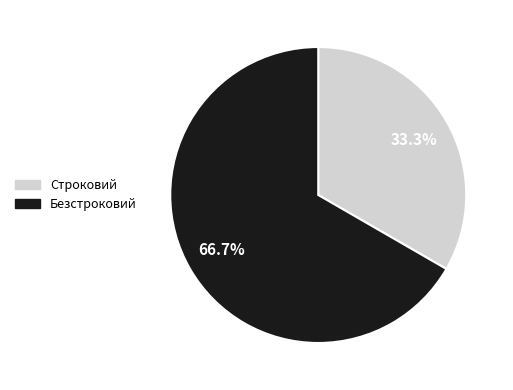

Is Безстроковий the majority of the pie?

Yes